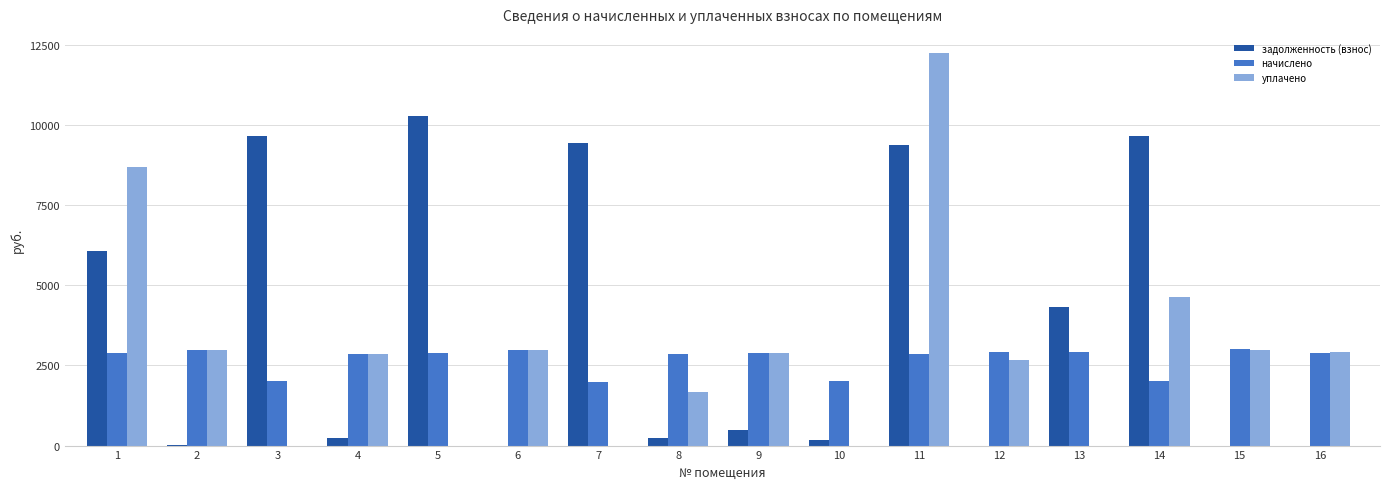

The value of уплачено at 10 is 0.0. True or false?

True